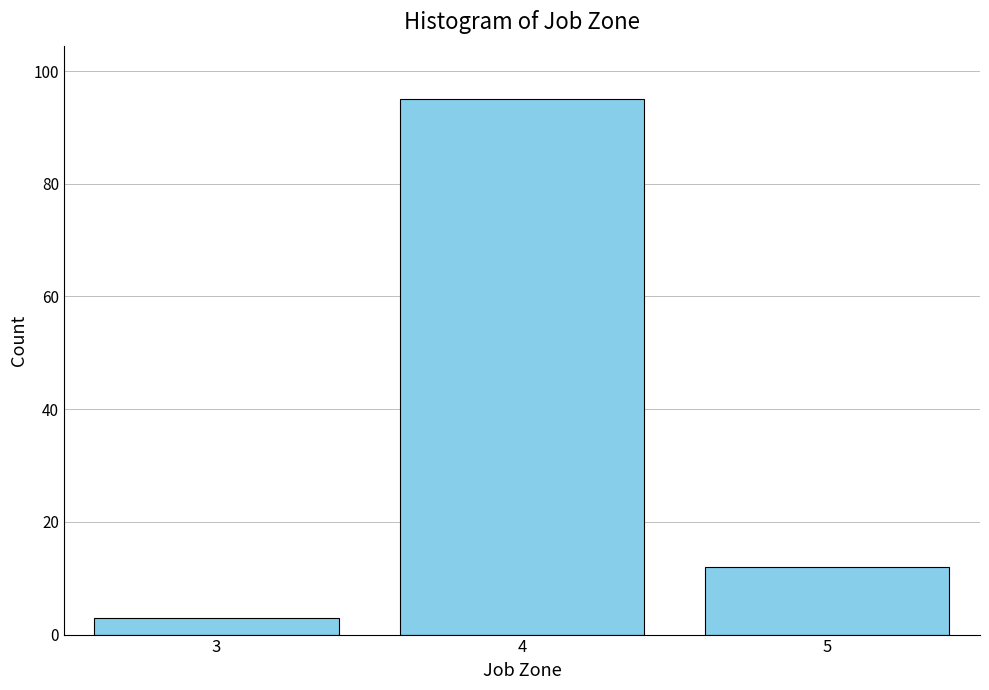

Reading right to left, transcribe all the data shown in this chart.

12	95	3